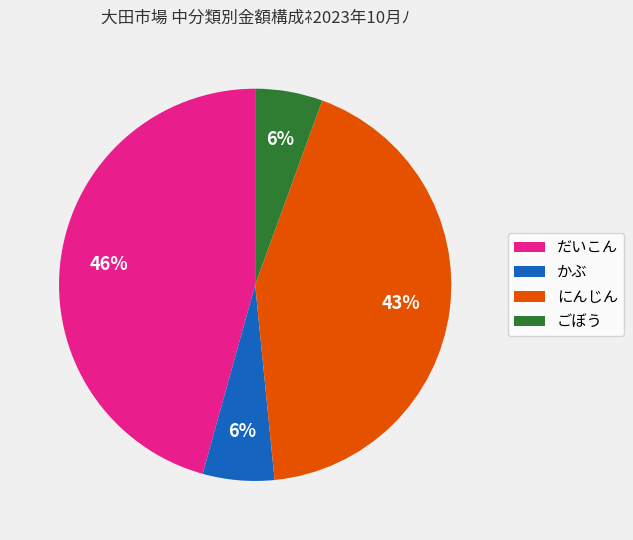

Do だいこん and かぶ together represent more than half of the pie?

Yes